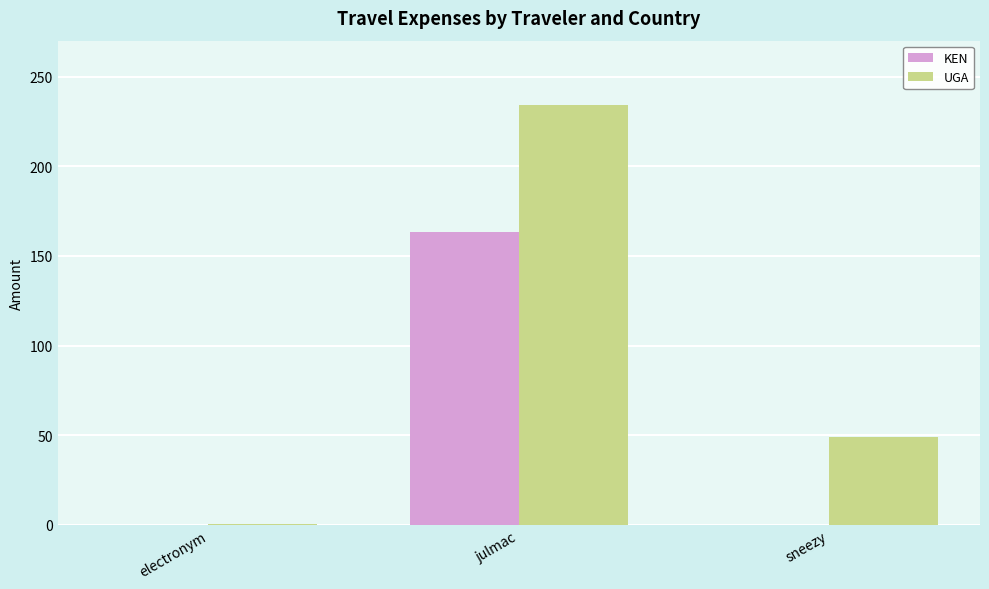

The UGA series shows 88.4 at sneezy. True or false?

False